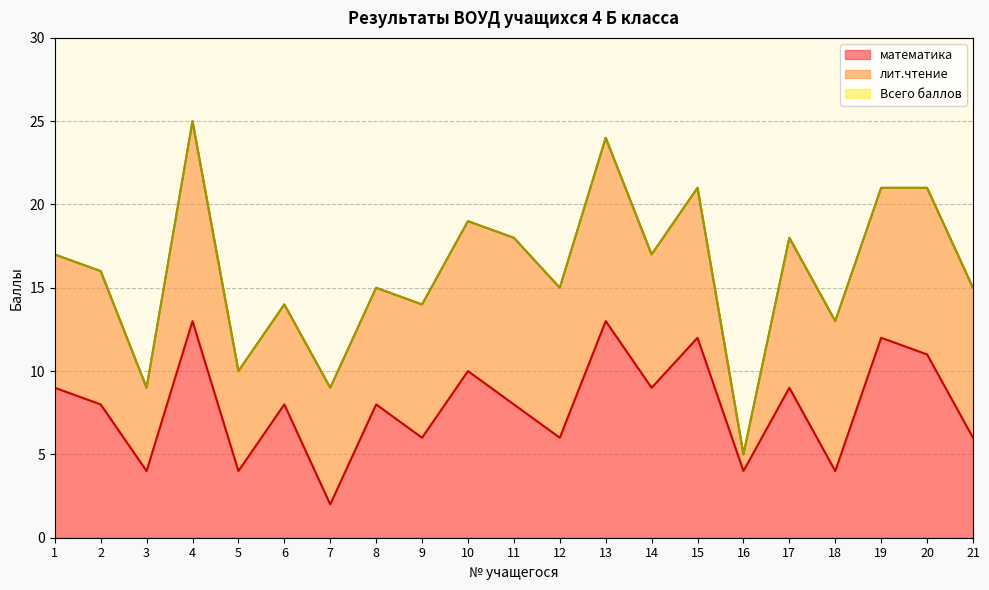

Which series has the largest range (max minus min)?

Всего баллов